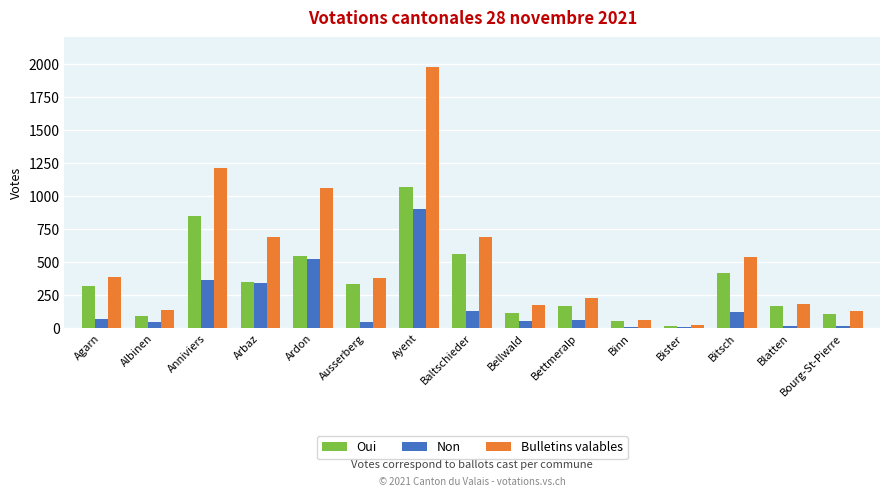

Where is Bulletins valables nearest to the value 999?

Ardon